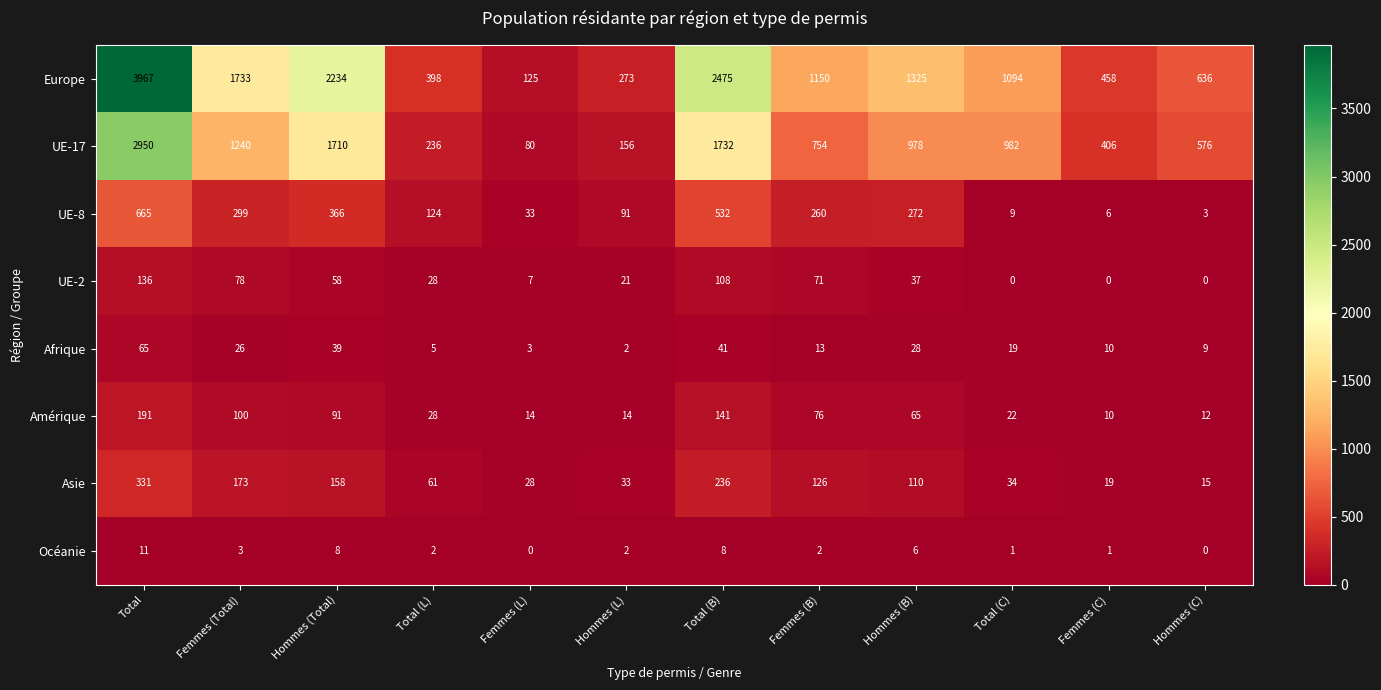

The UE-8 series shows 1 at Hommes (C). True or false?

False